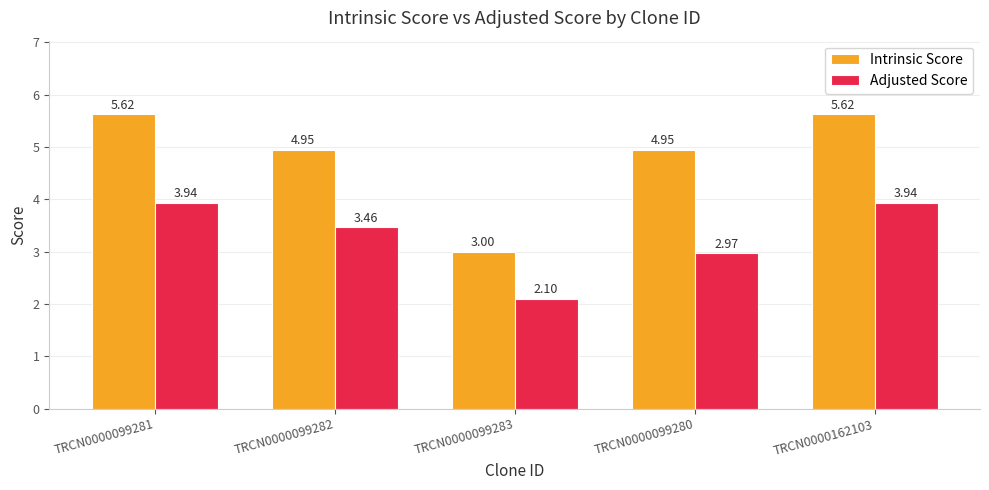

How many data points in Intrinsic Score are above 4?

4